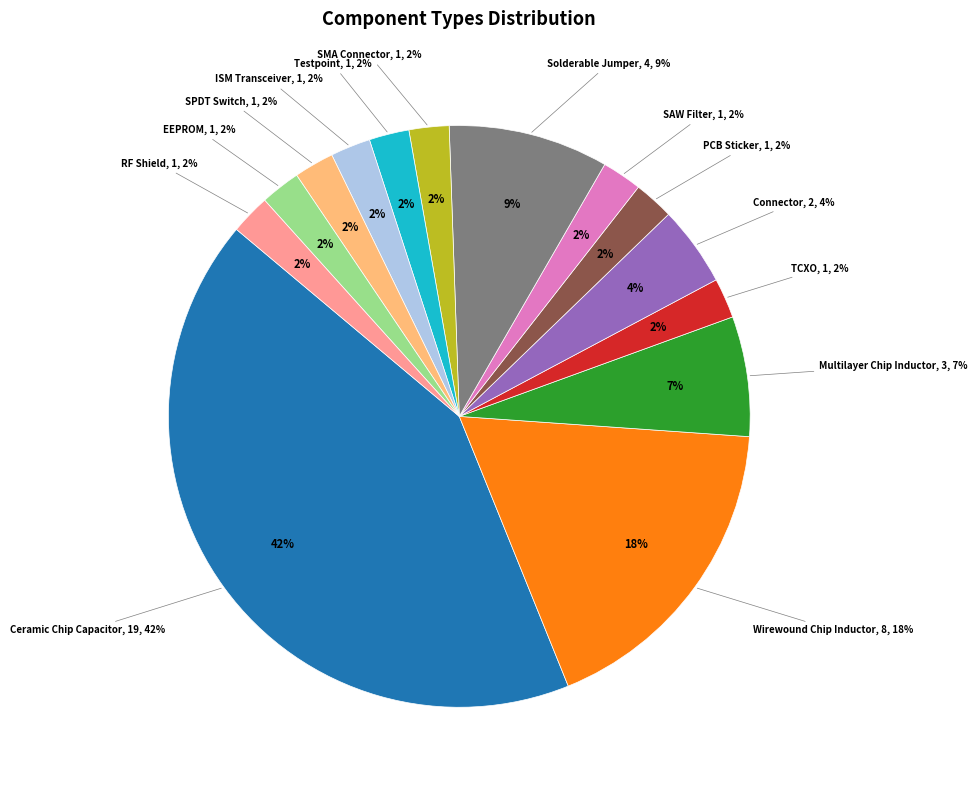

What portion of the pie excludes 17?

98.4%